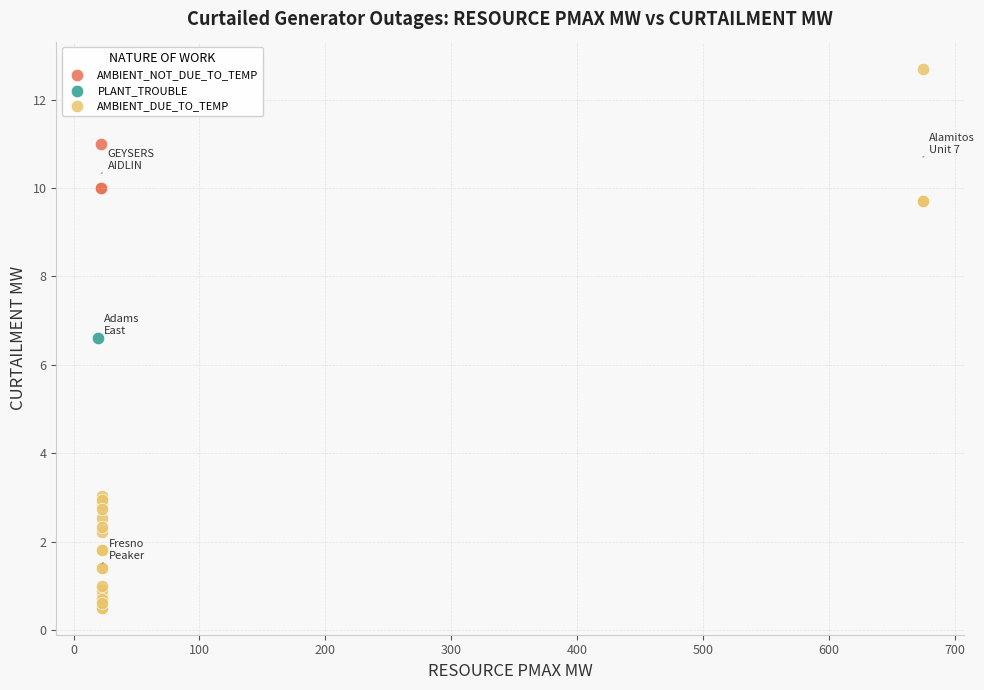

What are all the series names shown in the legend?

AMBIENT_NOT_DUE_TO_TEMP, PLANT_TROUBLE, AMBIENT_DUE_TO_TEMP